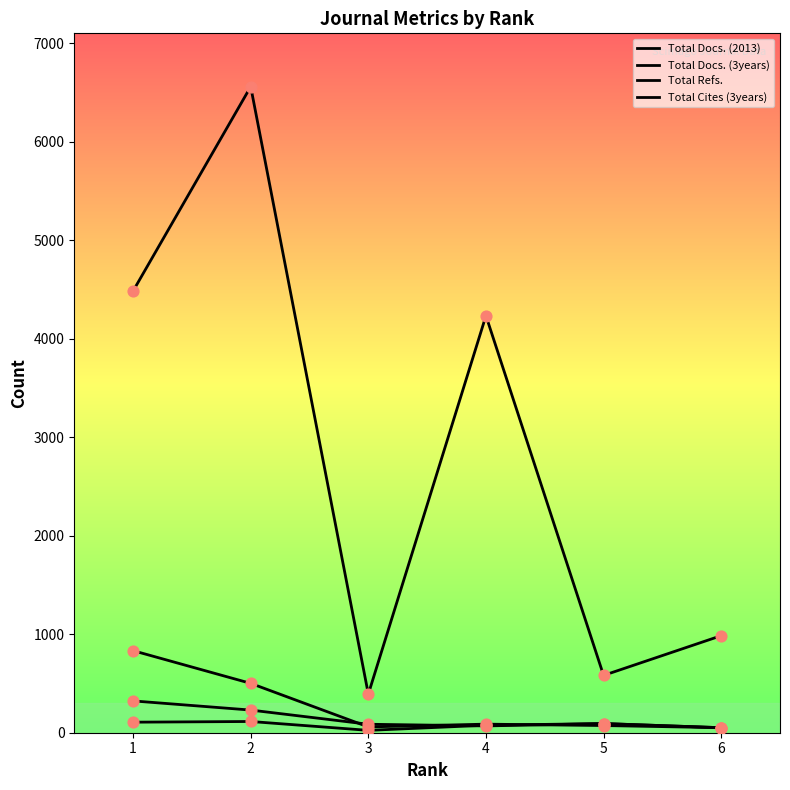

Which series has the largest total across all categories?

Total Refs.